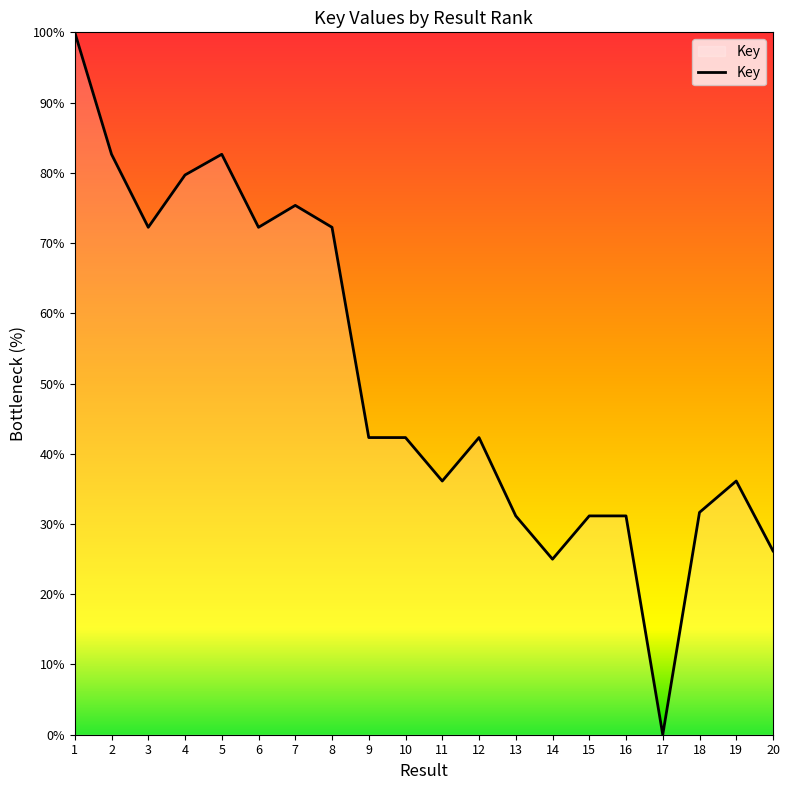

At which category does the chart reach its minimum across all series?

17